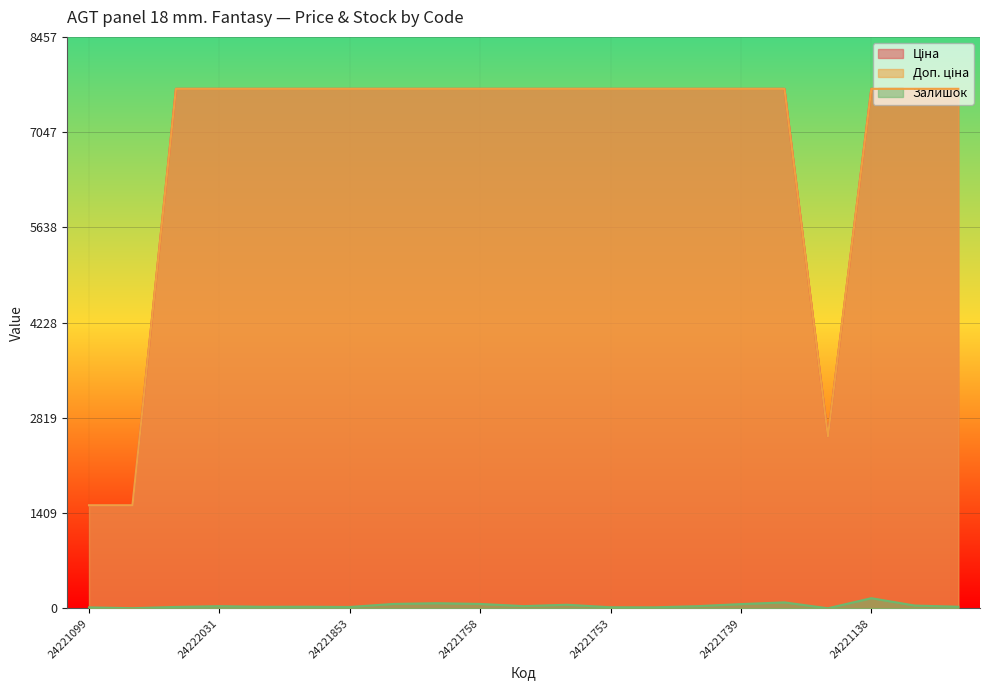

How many lines are shown in the chart?

3